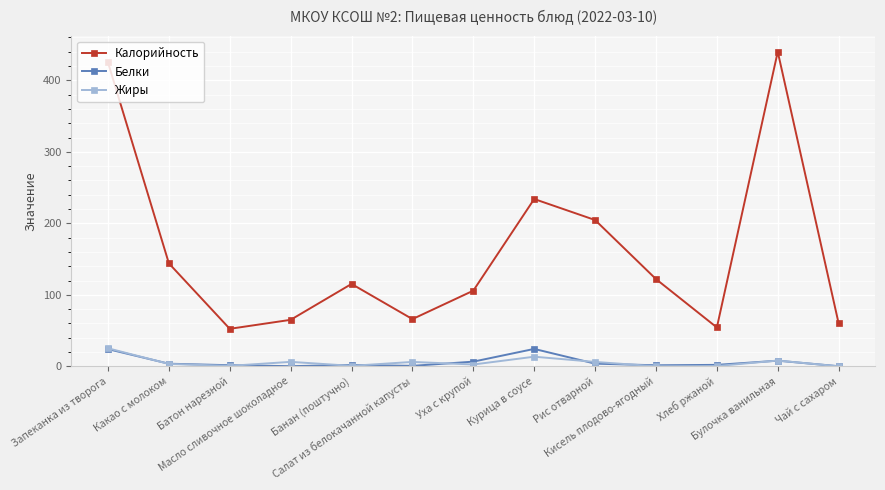

At which label does Белки first exceed 1?

Запеканка из творога